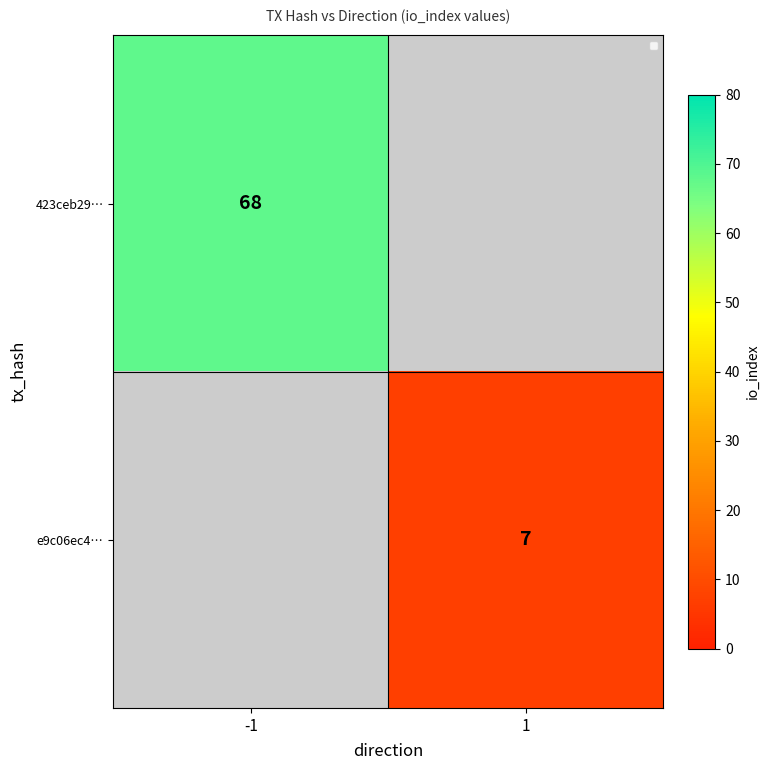

The e9c06ec4… series shows 7 at 1. True or false?

True